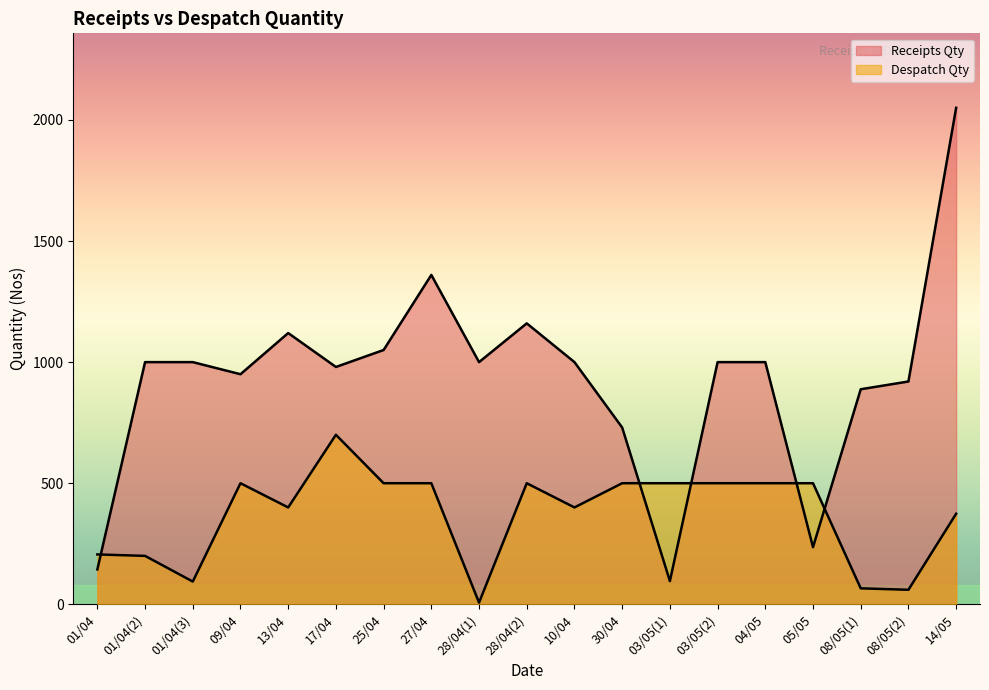

Rank the series at 05/05 from highest to lowest value.

Despatch Qty, Receipts Qty